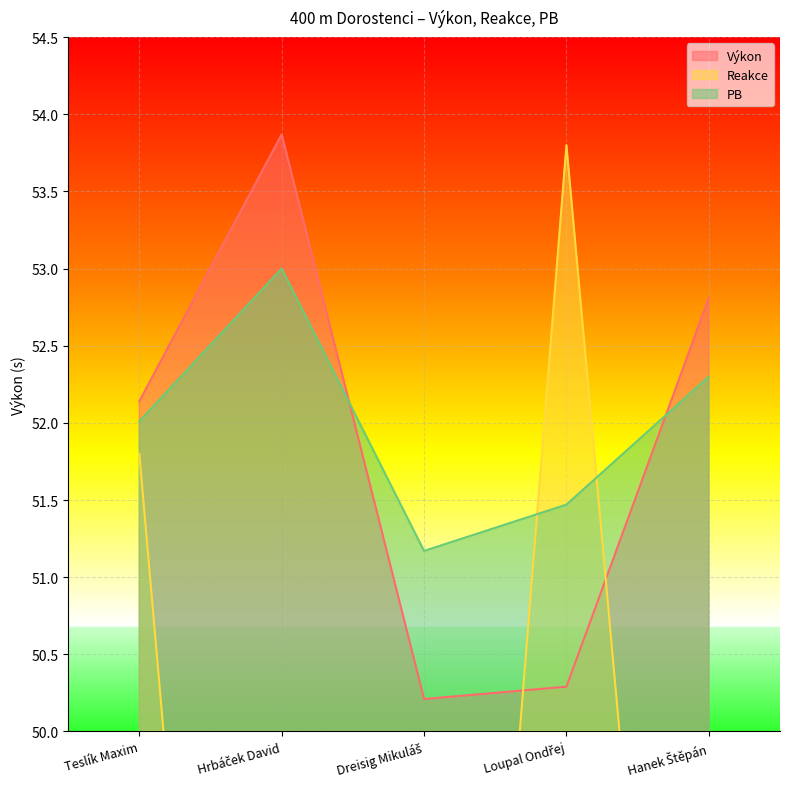

Reading left to right, extract all data points from this chart.

Výkon: 52.1	53.9	50.2	50.3	52.8
Reakce: 51.8	41.2	42.2	53.8	43.6
PB: 52.0	53.0	51.2	51.5	52.3